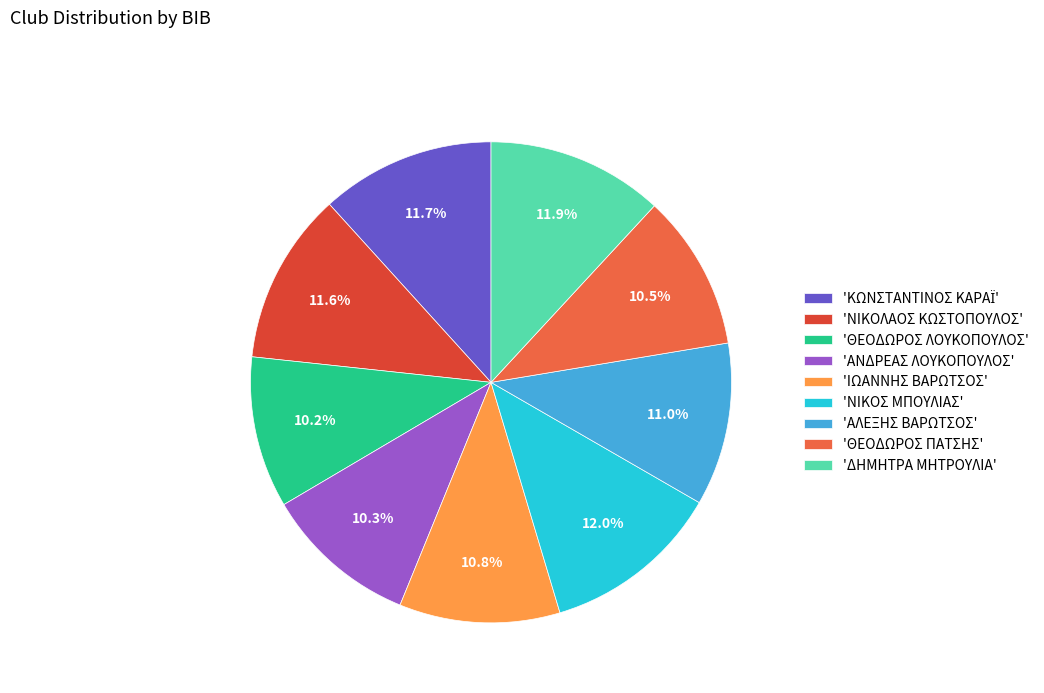

To the nearest percent, what is the difference between the largest and smallest slice percentages?

2%